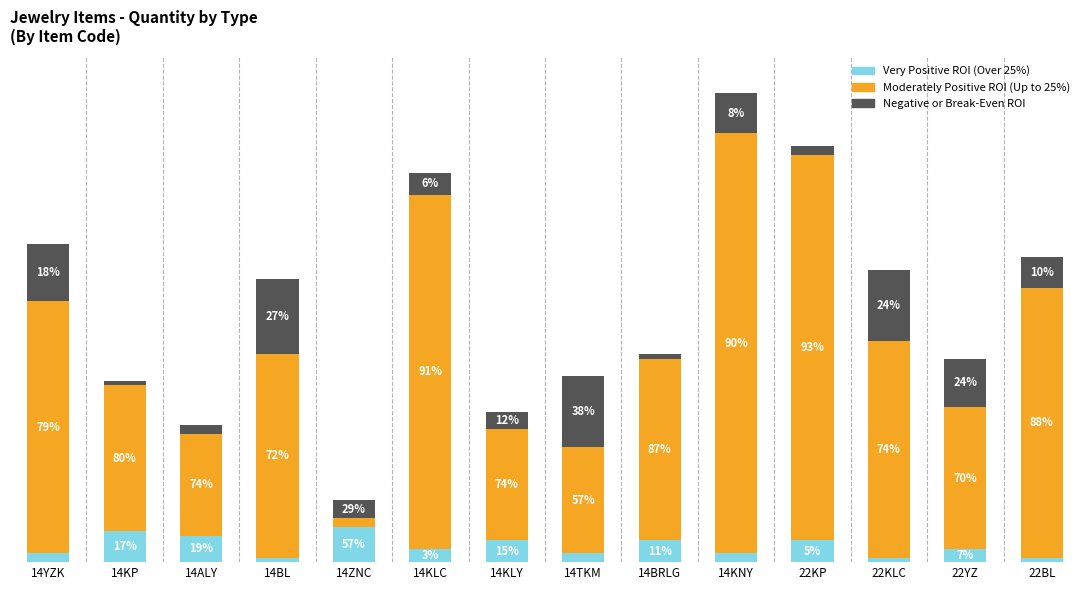

Which series has the largest total across all categories?

Moderately Positive ROI (Up to 25%)